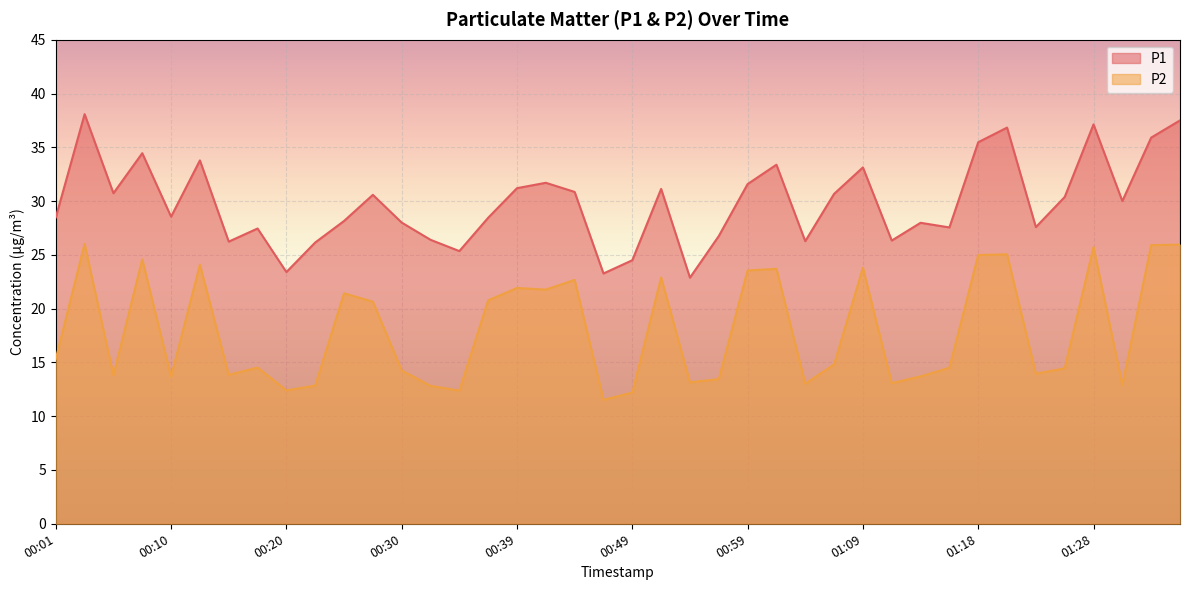

Reading left to right, transcribe all the data shown in this chart.

P1: 28.5	38.1	30.7	34.5	28.6	33.8	26.2	27.4	23.4	26.1	28.1	30.6	28.0	26.4	25.4	28.4	31.2	31.7	30.9	23.3	24.5	31.1	22.9	26.8	31.6	33.4	26.3	30.7	33.1	26.3	28.0	27.6	35.5	36.8	27.6	30.4	37.1	30.0	35.9	37.5
P2: 15.3	26.0	13.8	24.6	13.7	24.1	13.8	14.5	12.4	12.8	21.4	20.6	14.2	12.8	12.4	20.8	21.9	21.8	22.7	11.5	12.2	22.9	13.2	13.4	23.6	23.7	13.0	14.8	23.8	13.1	13.7	14.5	25.0	25.1	13.9	14.4	25.7	12.9	25.9	25.9